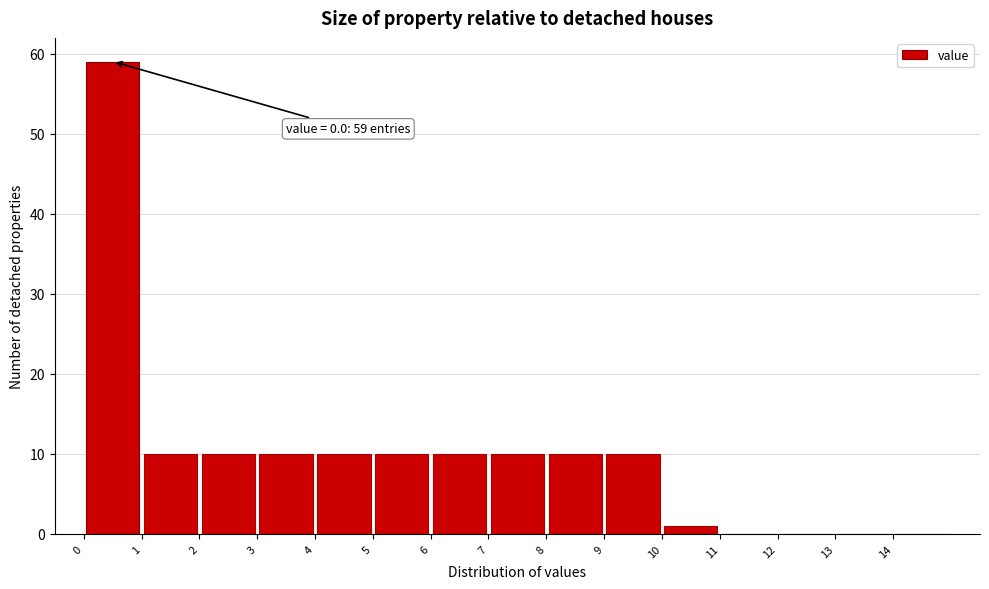

Over which range of the x-axis is the bar tallest?

0 to 1